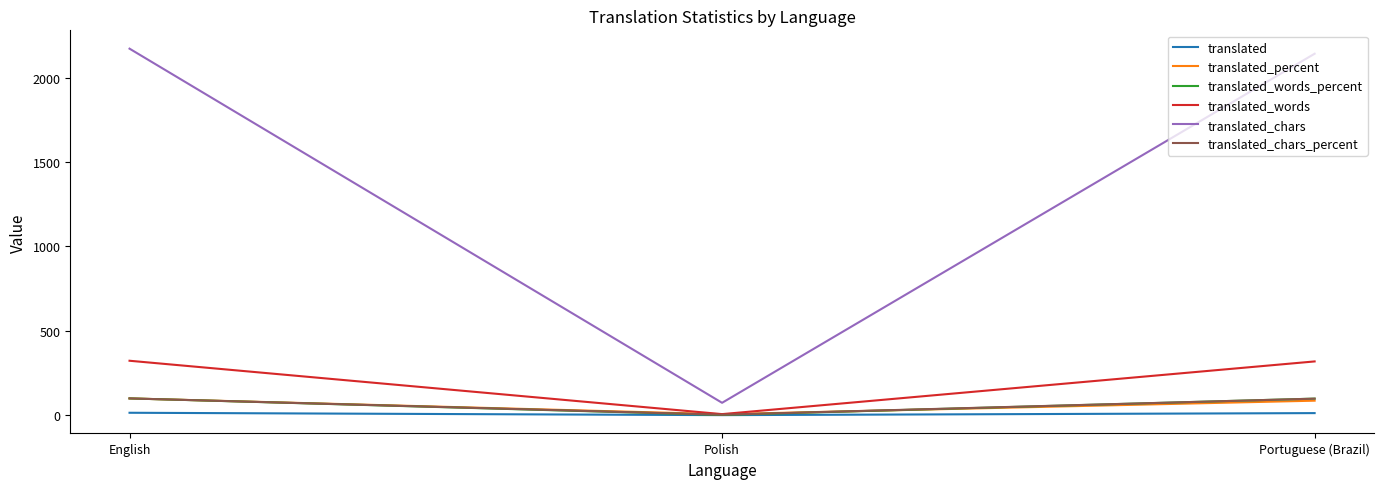

What position from the left is Portuguese (Brazil)?

3